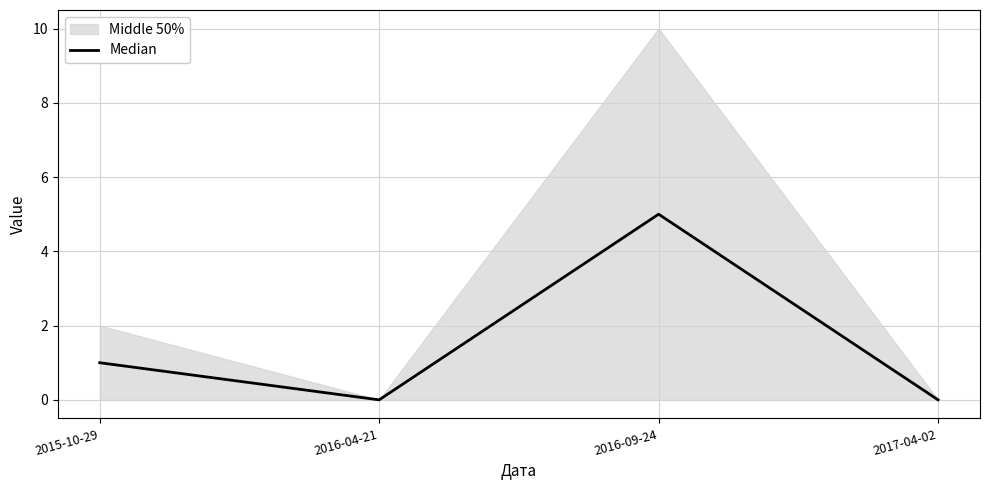

List the labels in order of value, smallest first.

2016-04-21, 2017-04-02, 2015-10-29, 2016-09-24